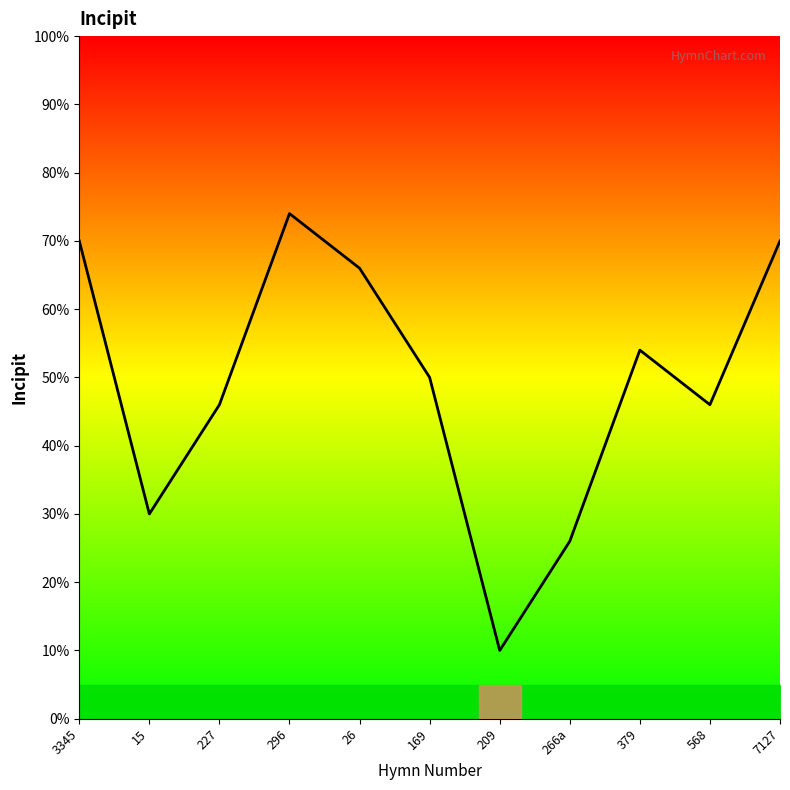

How many categories are shown in the chart?

11